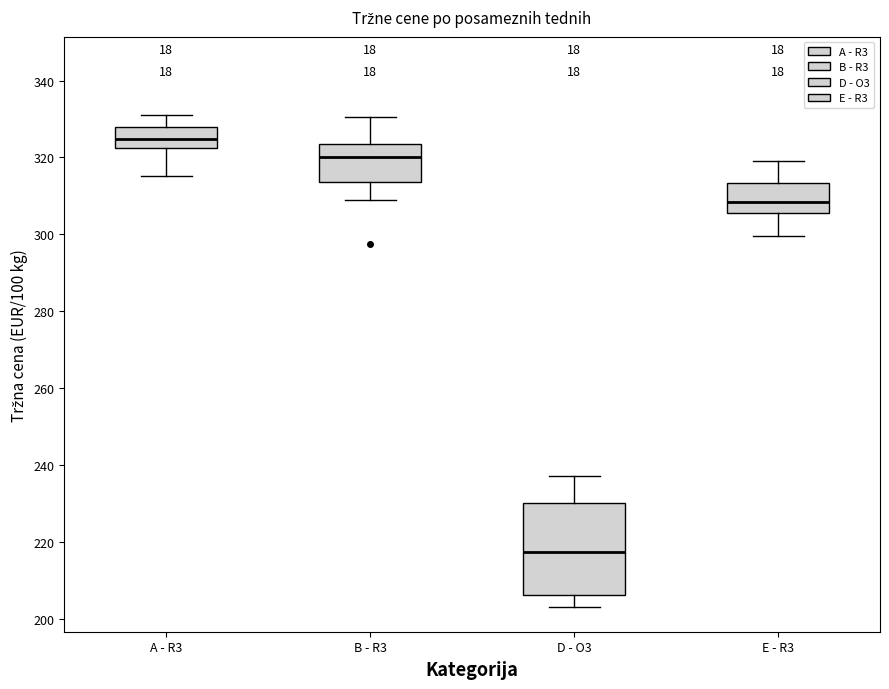

Reading left to right, read every box against the y-axis: the position of its median line, the range the box covers, and the ends of its whiskers. The values are not printed on the chart, so give them approximately, as read against the axis.

A - R3: median 324, box 322 to 328, whiskers 316 to 330
B - R3: median 320, box 314 to 324, whiskers 310 to 330
D - O3: median 218, box 206 to 230, whiskers 204 to 238
E - R3: median 308, box 306 to 314, whiskers 300 to 320